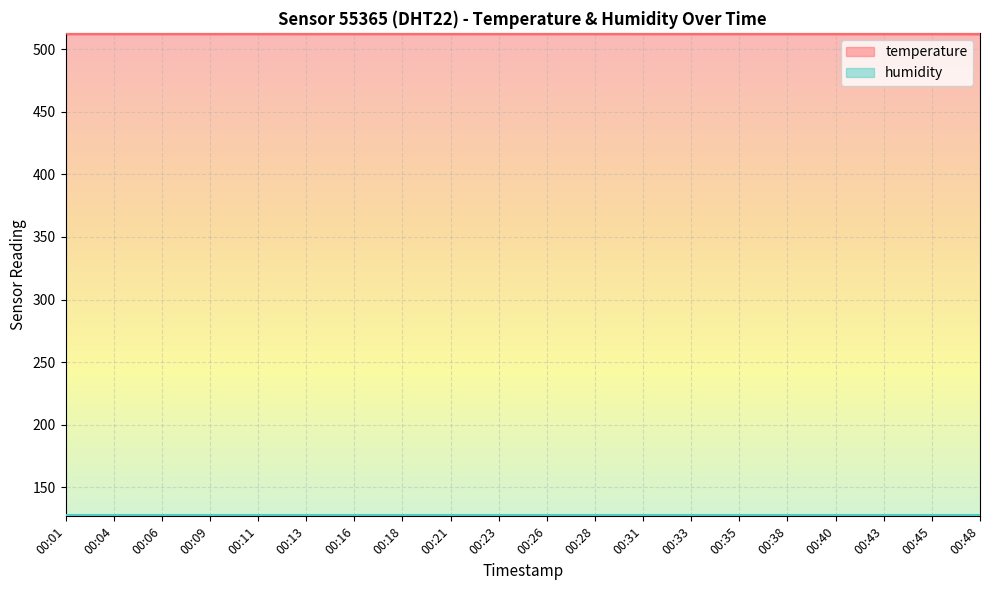

What is the sum of all values?

10246.9